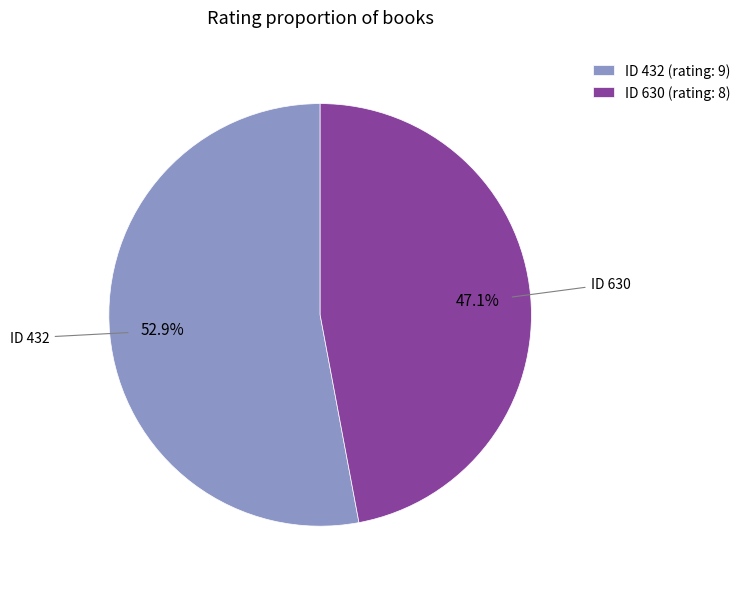

Is there any slice that represents more than half of the pie?

Yes